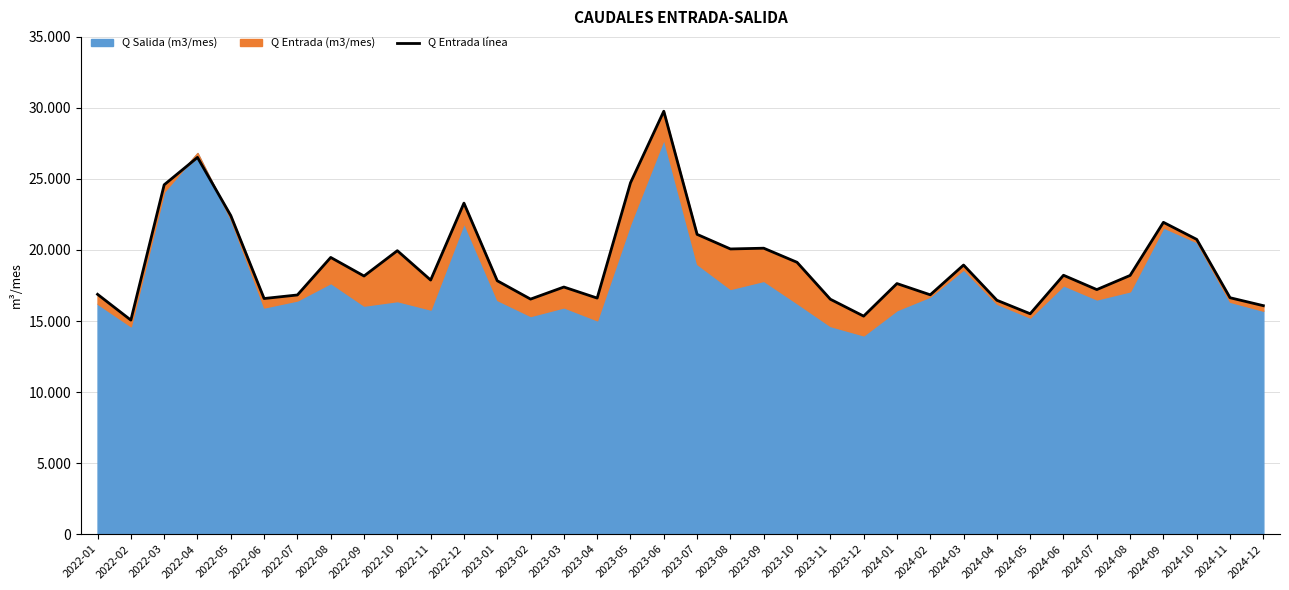

What is the label of the 30th point from the left?

2024-06